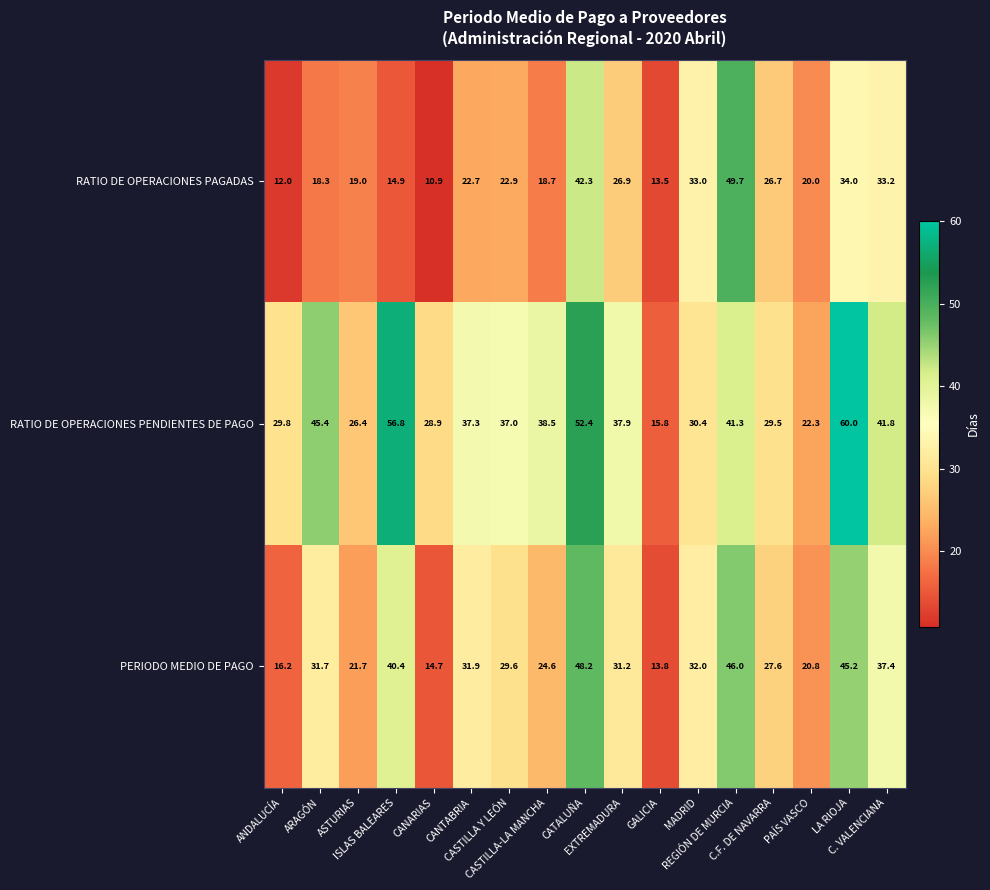

Which series has the largest range (max minus min)?

RATIO DE OPERACIONES PENDIENTES DE PAGO